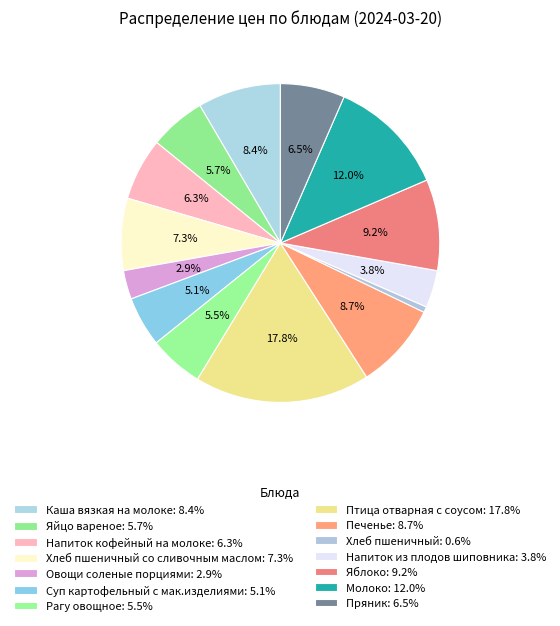

How many segments does this pie chart have?

14